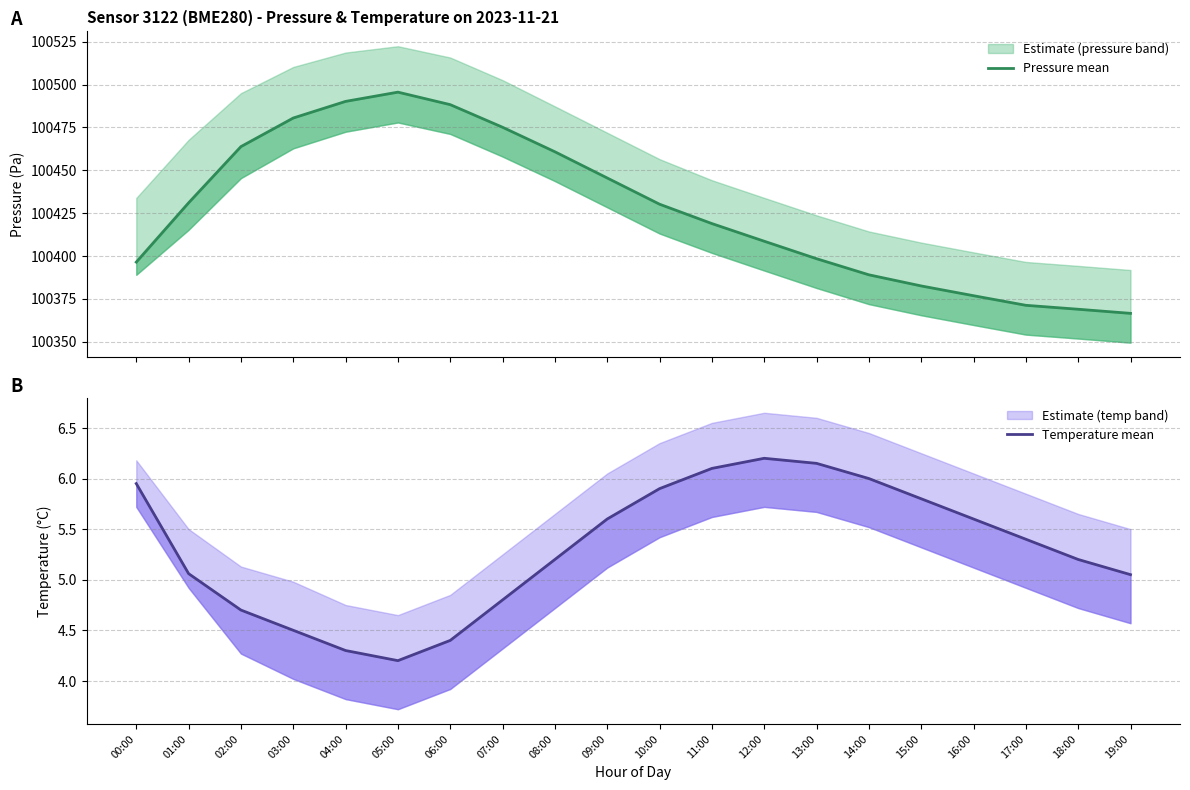

Between 00:00 and 19:00, which is larger?

00:00